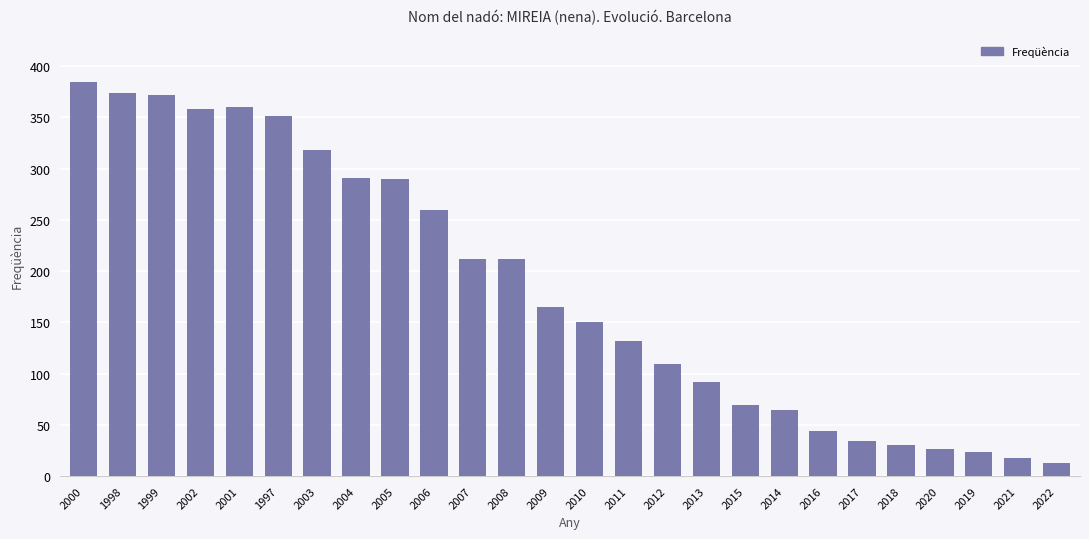

What value does the data have at 2016?

44